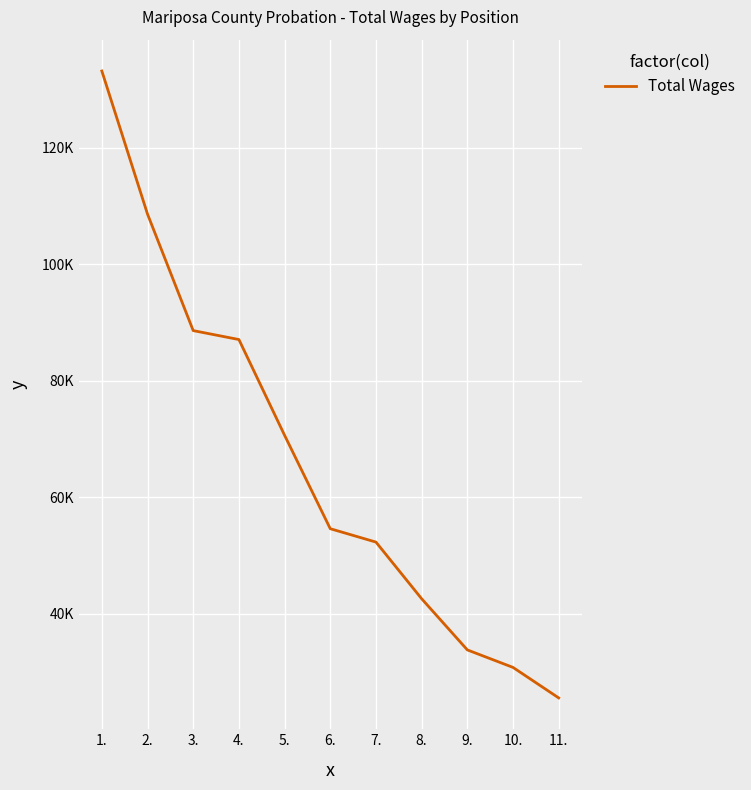

Is it true that the value at 6. is 84752?

False